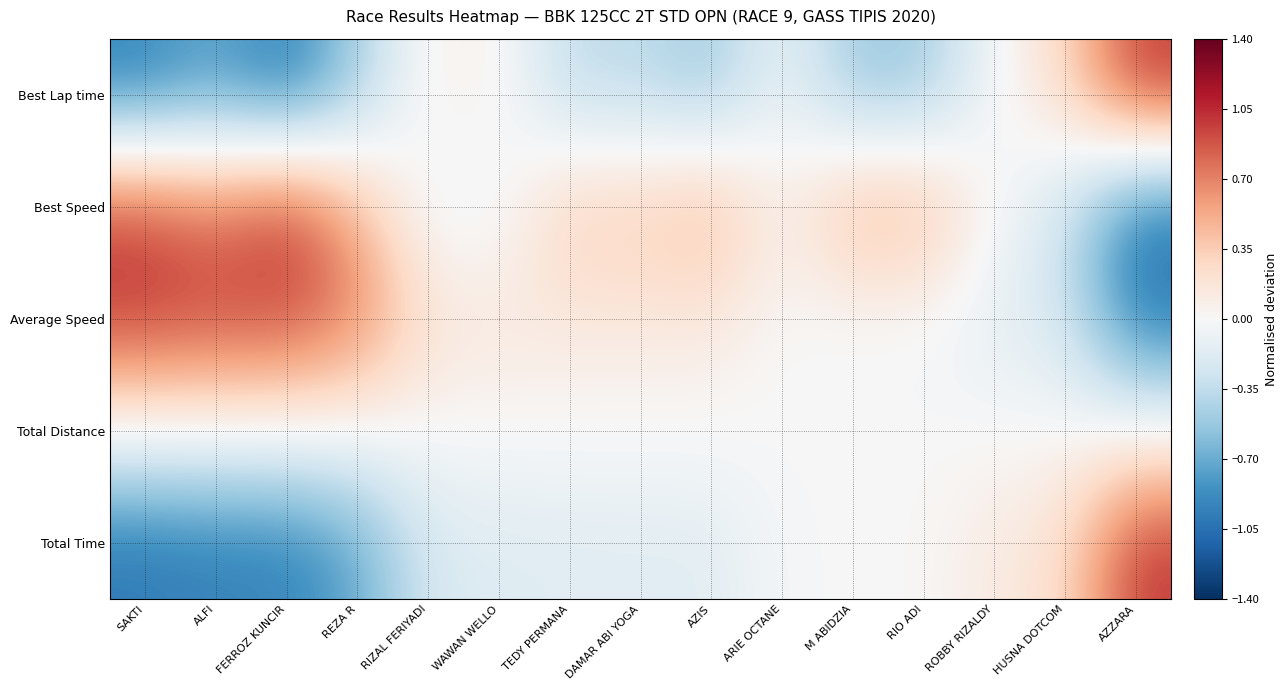

Which series has the widest spread of values?

Best Lap time